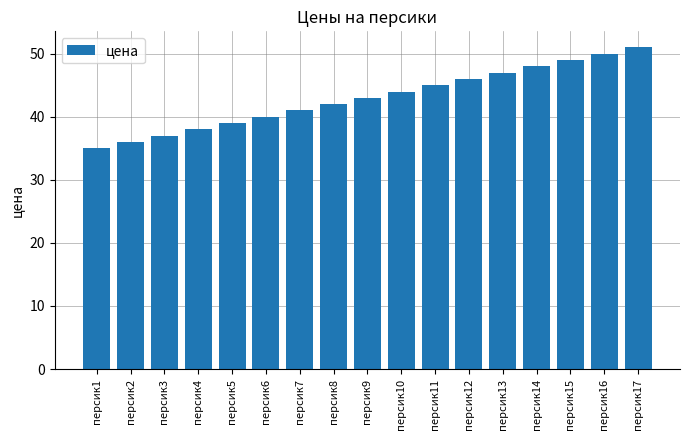

What is the value of the 5th bar from the left?

39